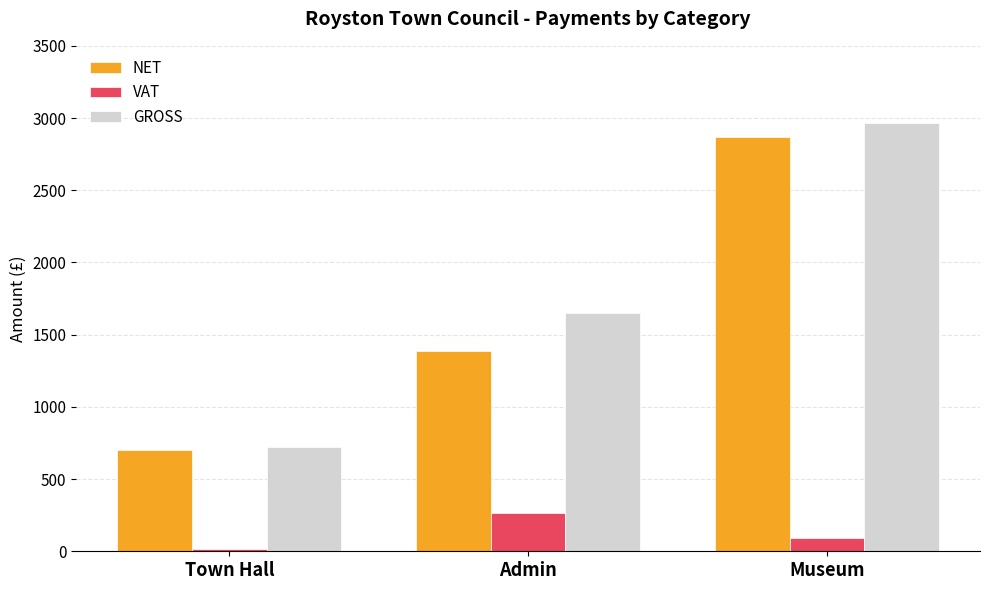

Reading left to right, list all the values displayed in this chart.

NET: 703.5	1385.5	2869.8
VAT: 17.9	266.2	92.7
GROSS: 721.4	1651.7	2962.5